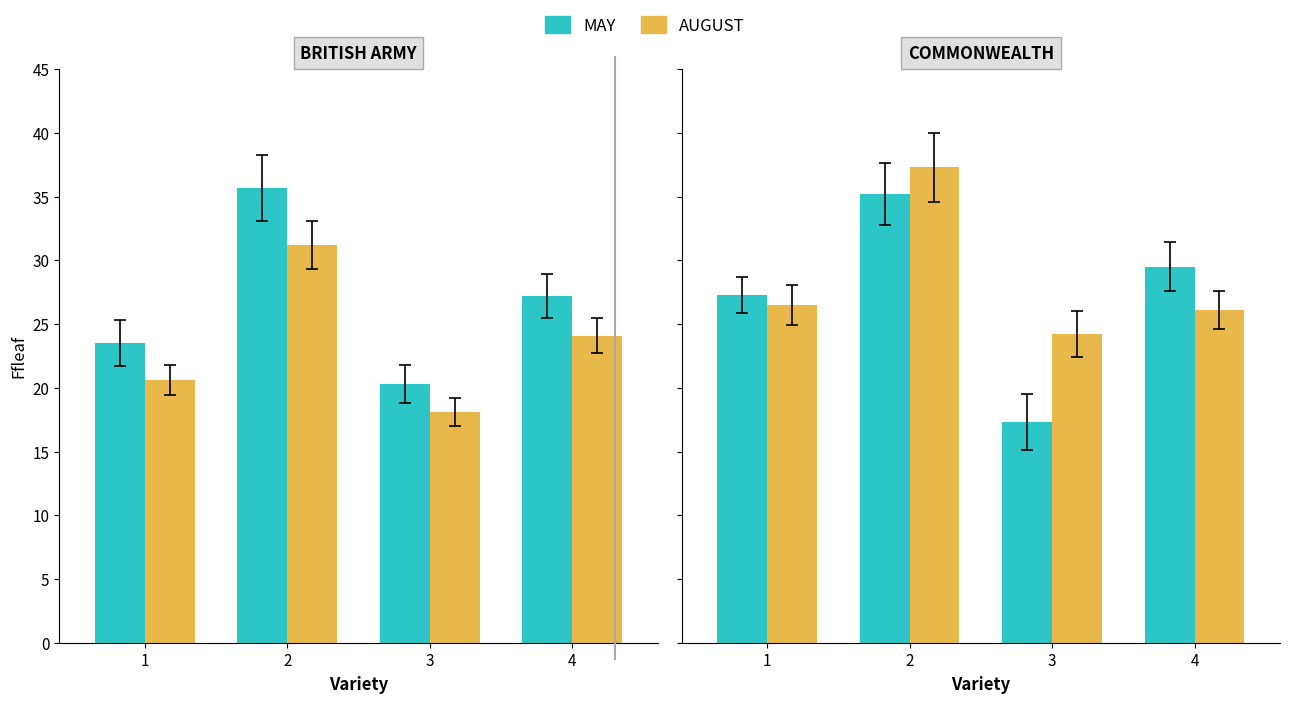

What is the minimum value for MAY?

17.3